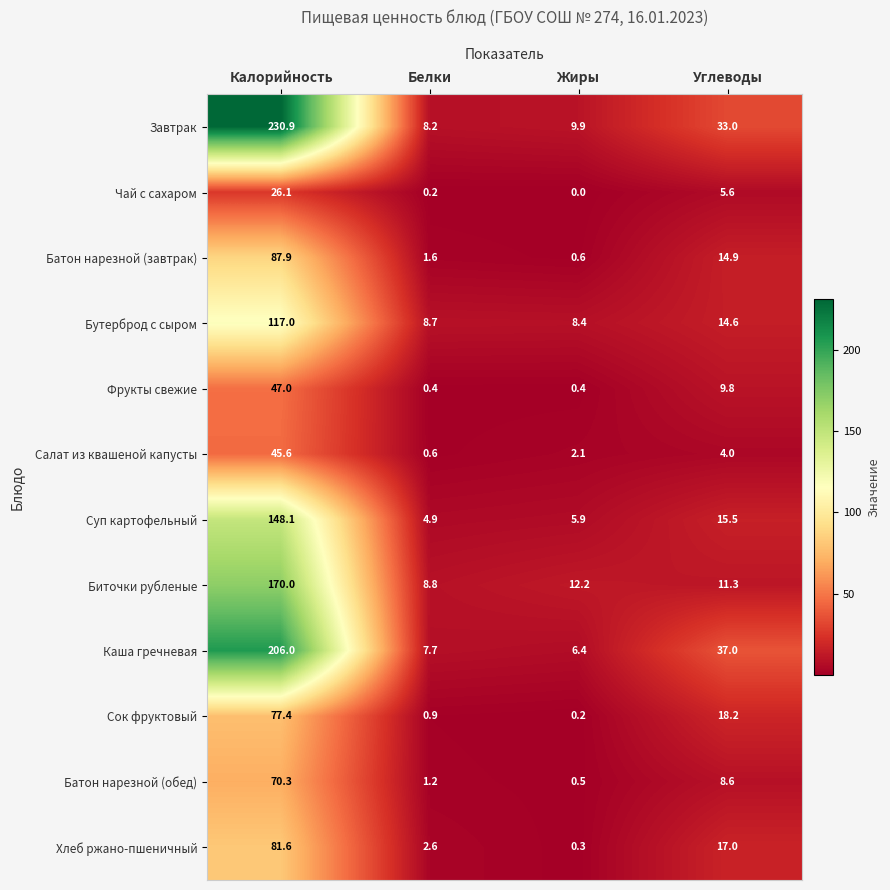

What value does the Батон нарезной (завтрак) series have at Жиры?

0.6